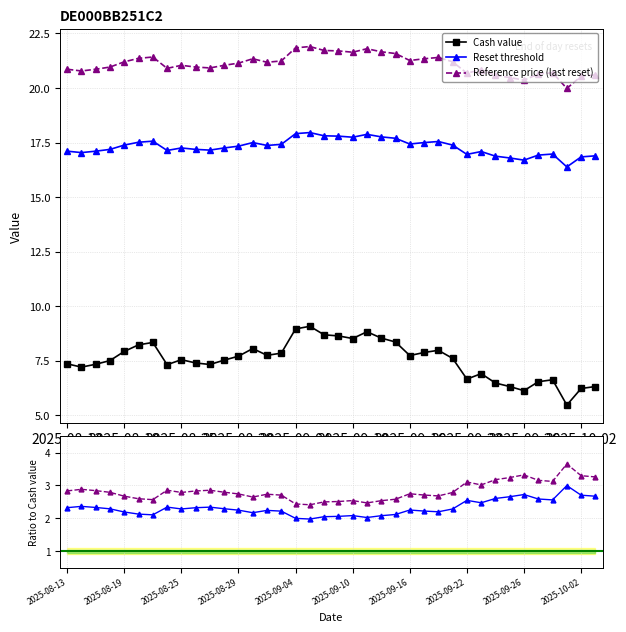

What is the difference between the Cash value values at 2025-09-09 and 2025-08-13?

1.3